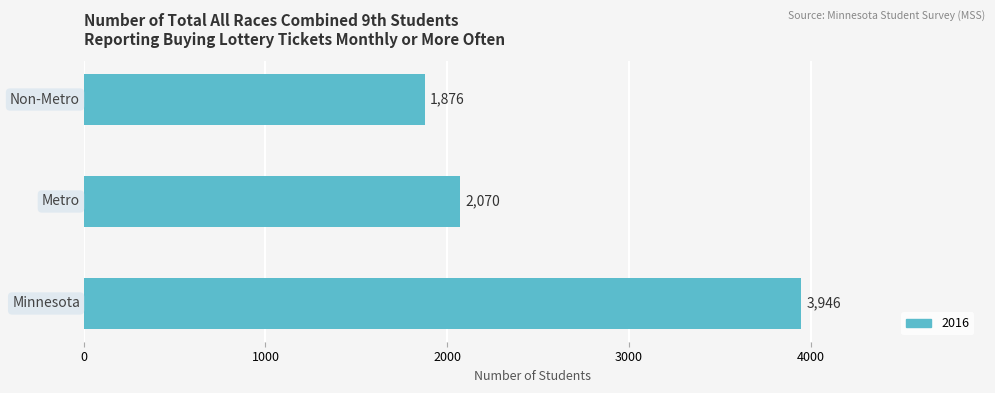

What is the sum of all values?

7892